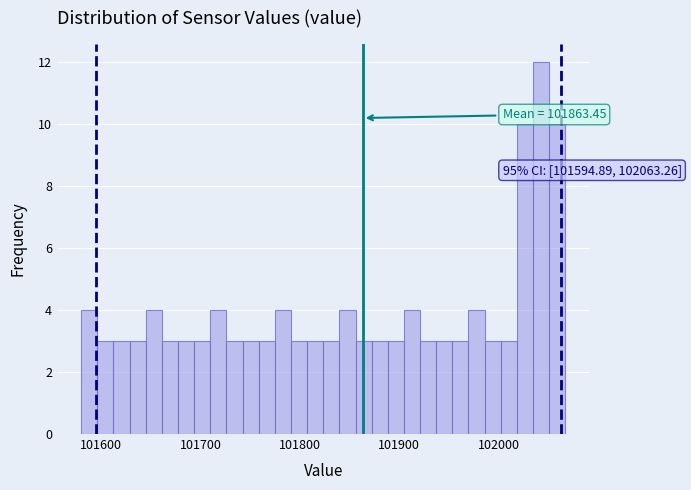

Read against the x-axis, roughly where is the centre of the tallest bar?

102040